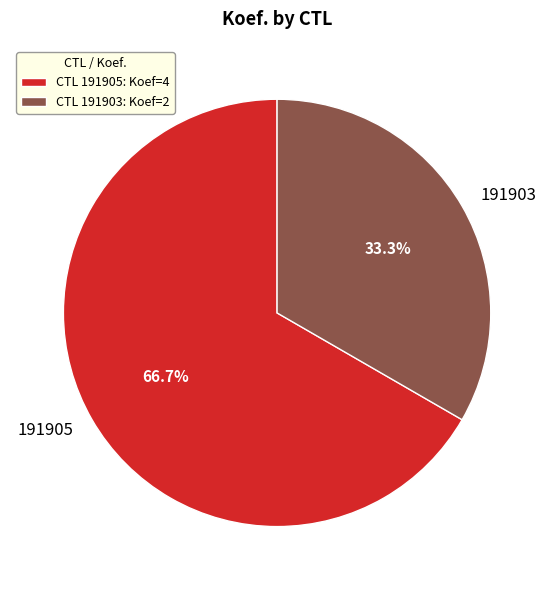

Count the number of slices in the pie.

2